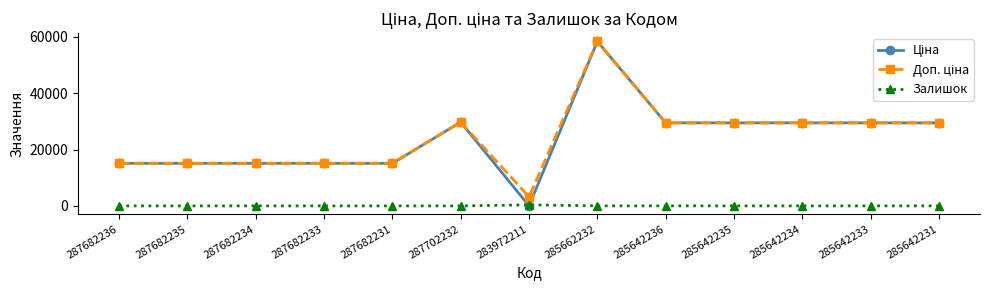

At which category is the sum across all series the highest?

285662232